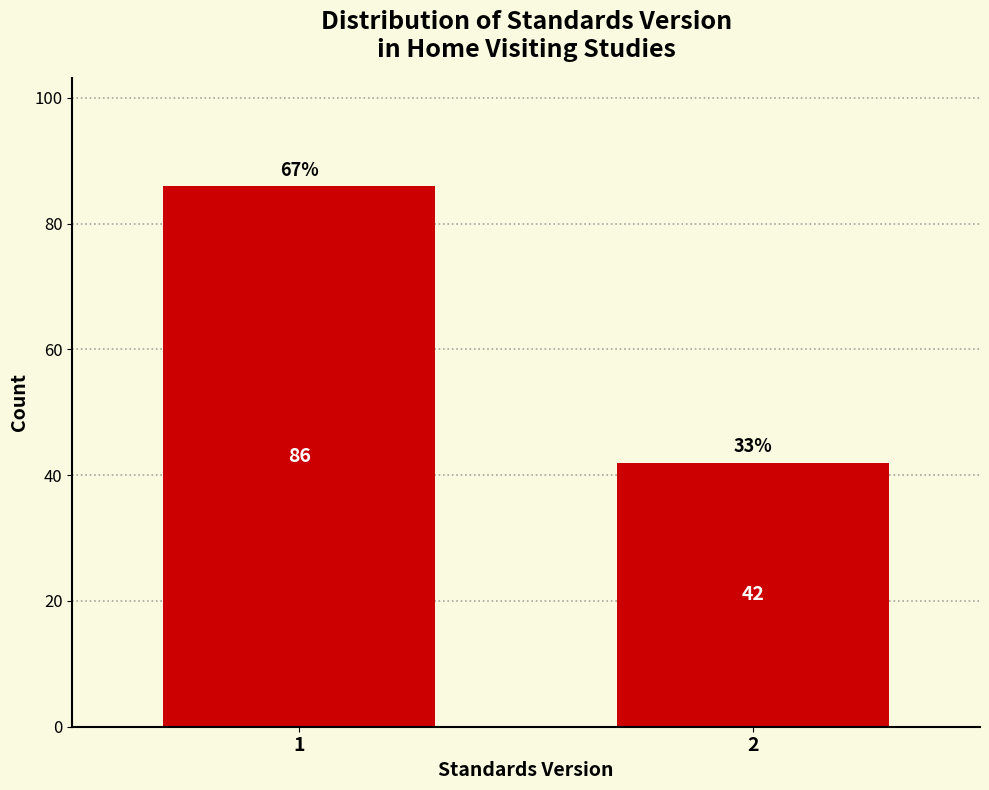

Reading left to right, list all the values displayed in this chart.

86	42